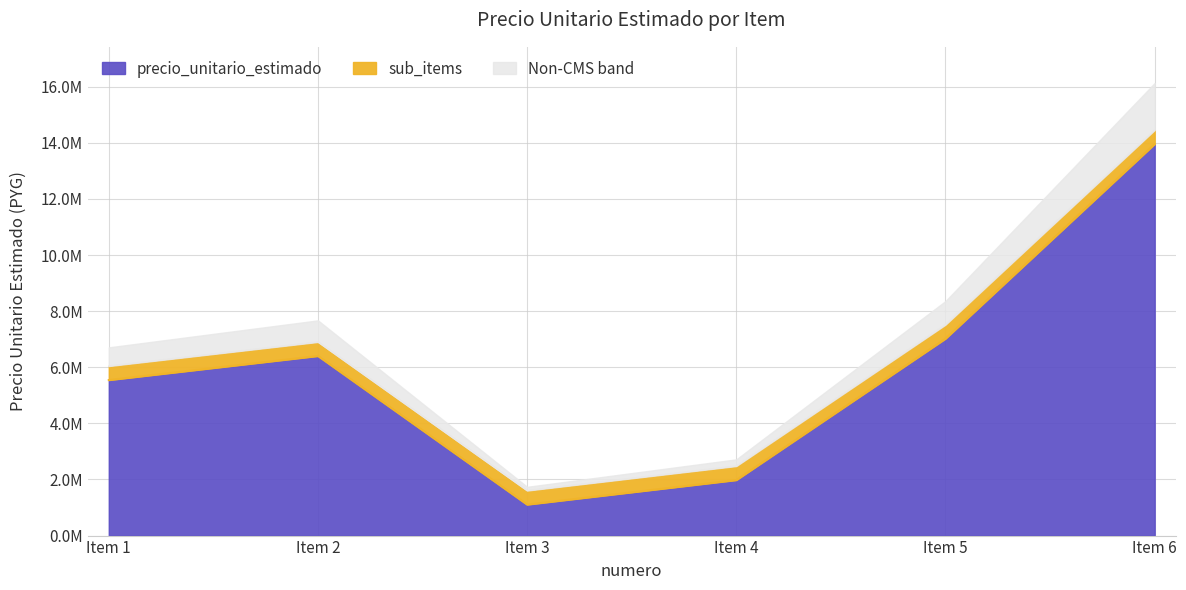

Is it true that the value at Item 5 is 7.0?

True